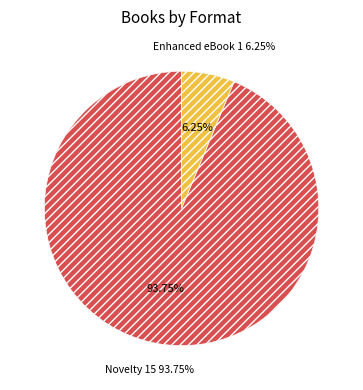

What is the change in value from Novelty to Enhanced eBook?

-14